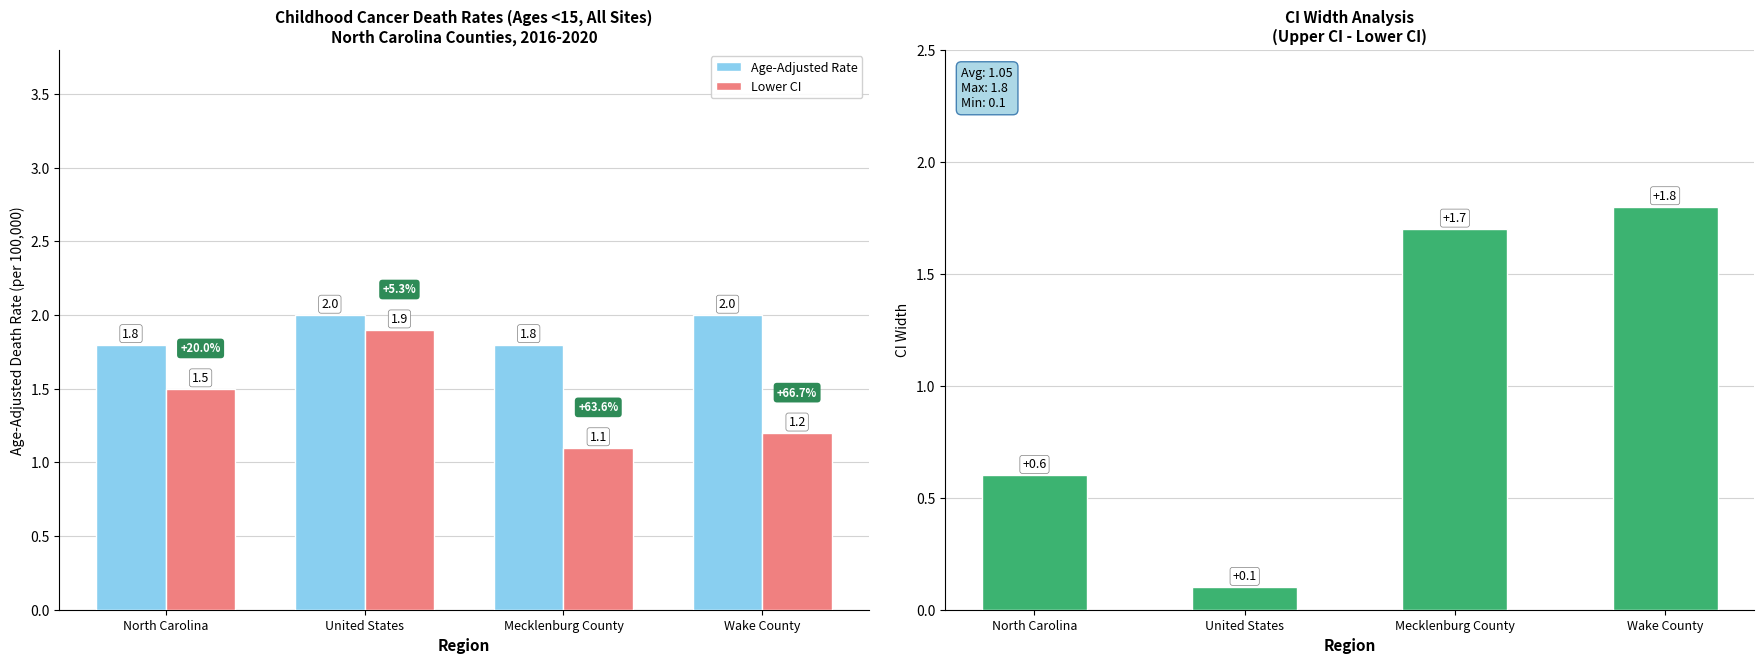

Where is Lower CI nearest to the value 1?

Mecklenburg County